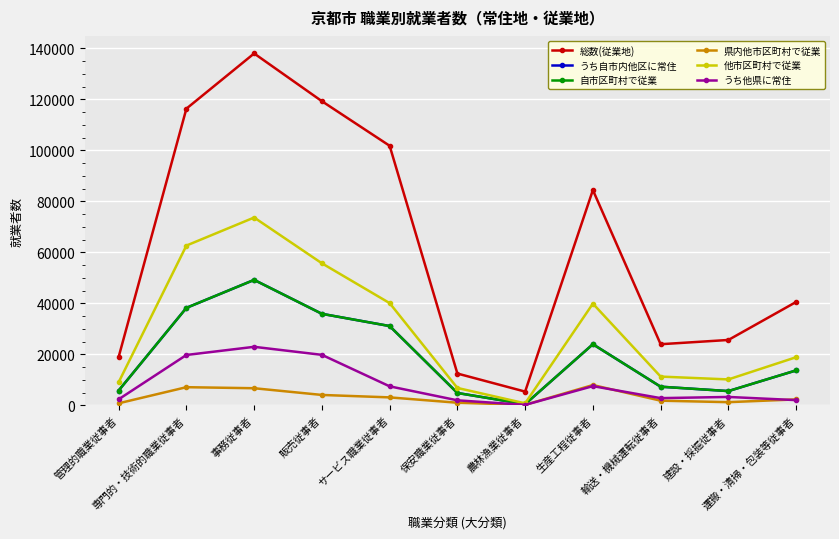

Is this an area chart (filled region under the line)?

No